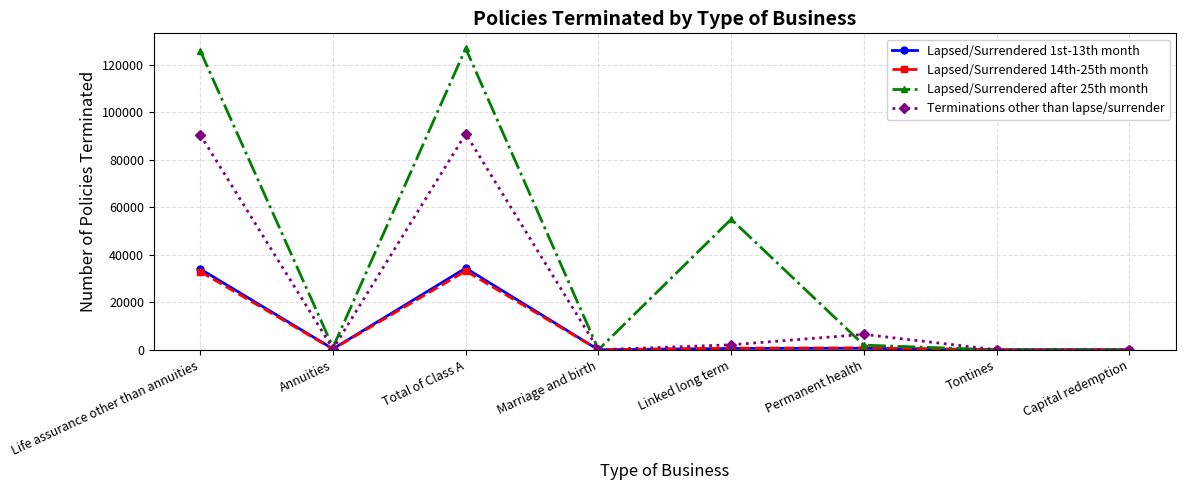

True or false: Terminations other than lapse/surrender has a value of 10 at Marriage and birth.

True